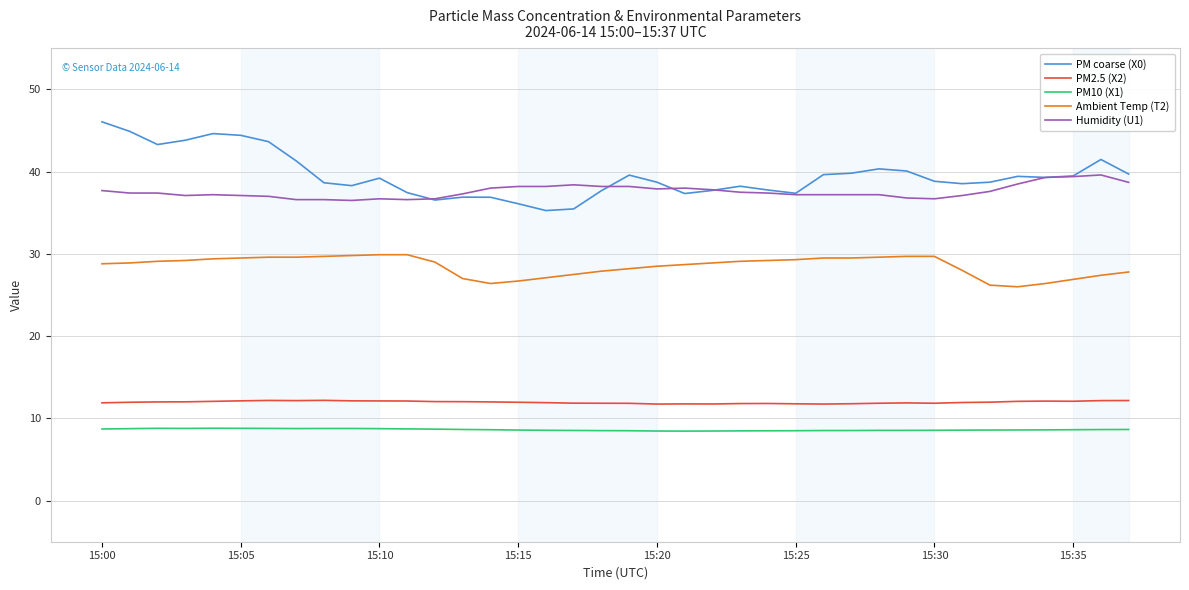

Which series has the largest range (max minus min)?

PM coarse (X0)